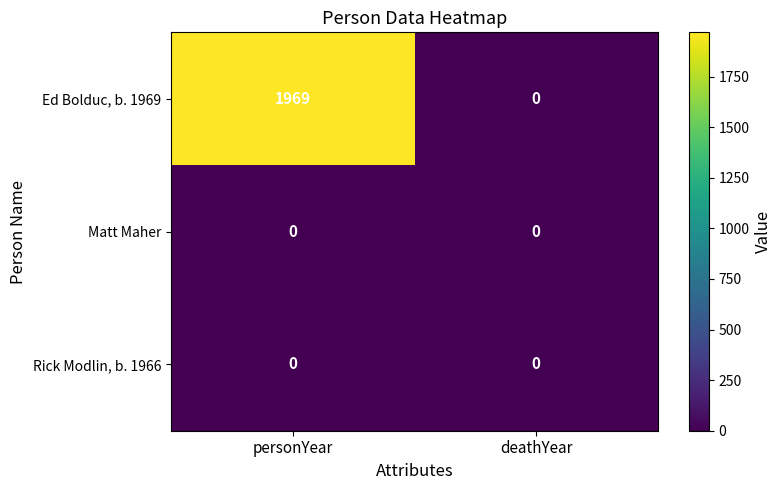

The Matt Maher series shows 0 at personYear. True or false?

True